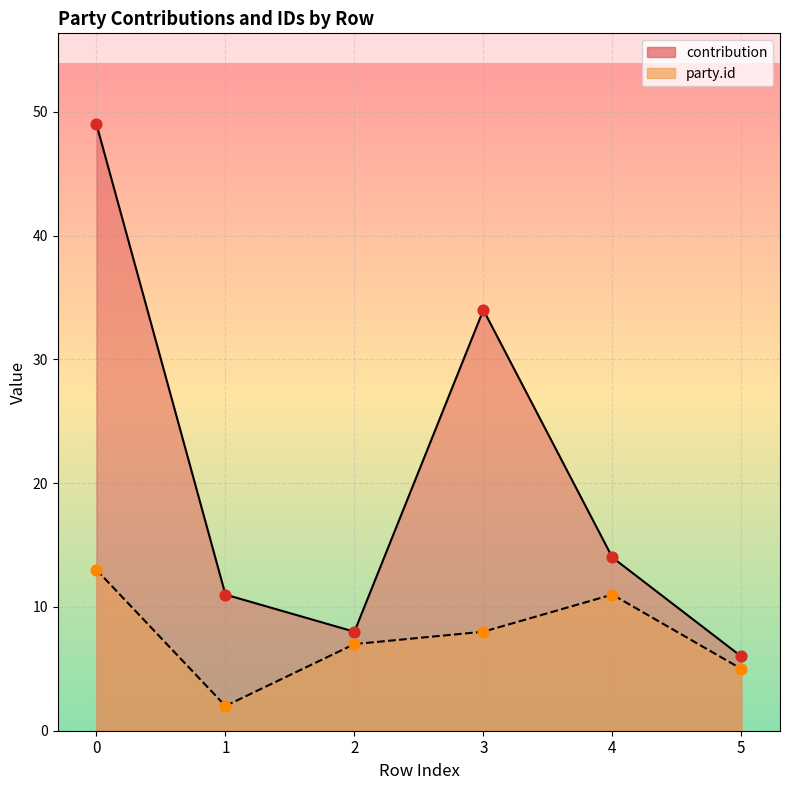

At how many categories does at least one series exceed 45?

1